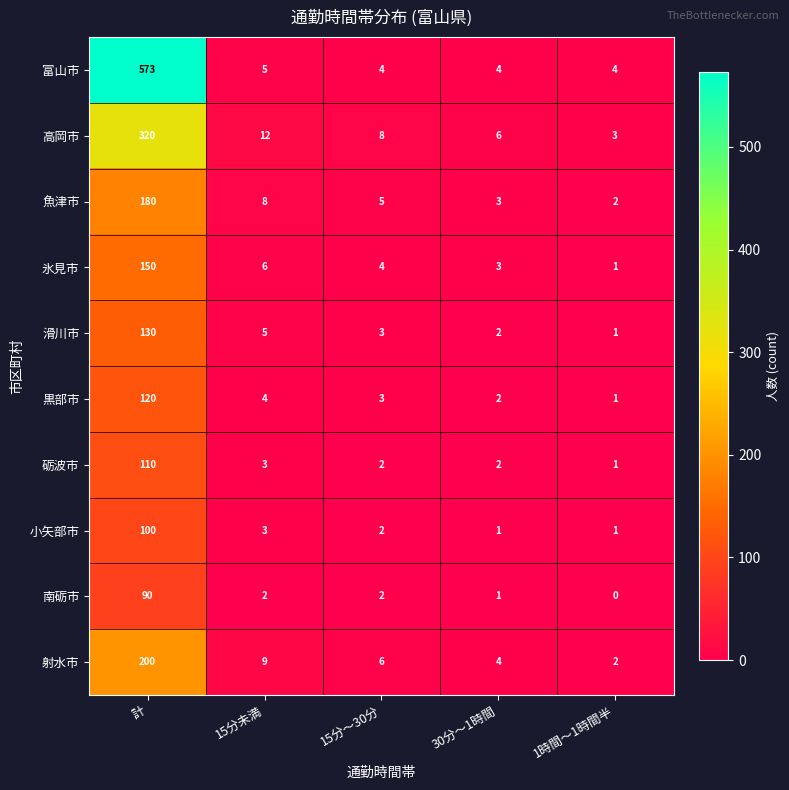

Which series has the widest spread of values?

富山市